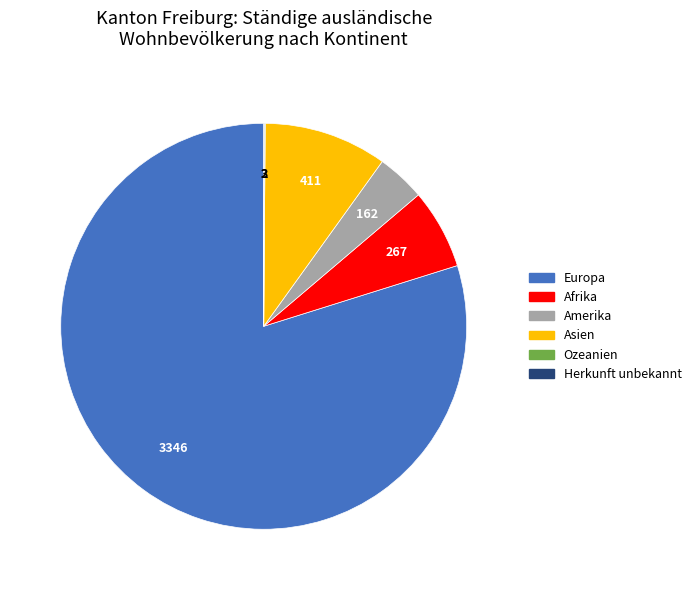

Do Asien and Europa together represent more than half of the pie?

Yes